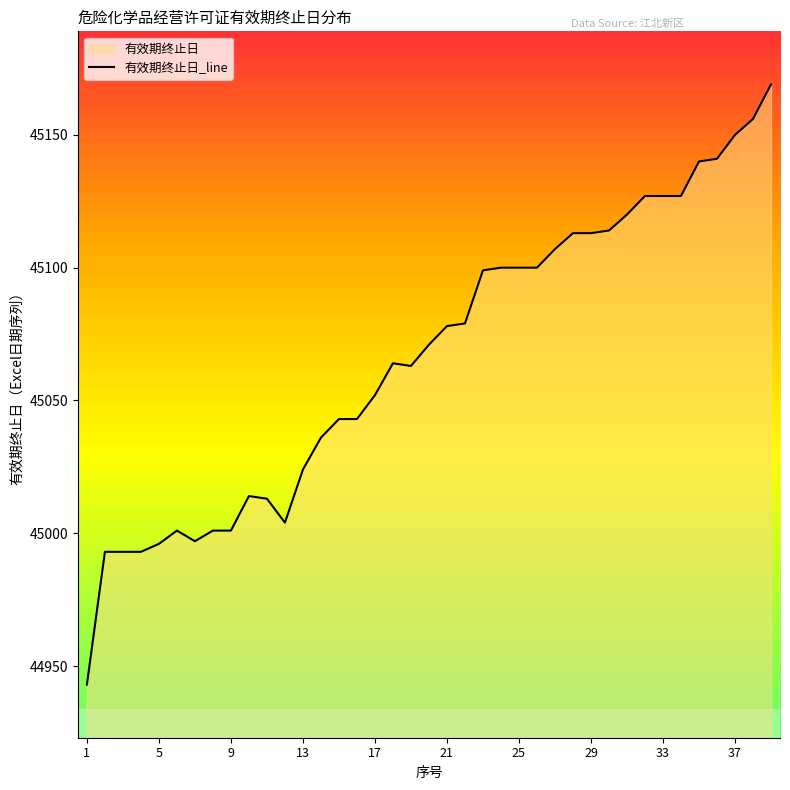

How many points are lower than both their immediate neighbors (excluding endpoints)?

3